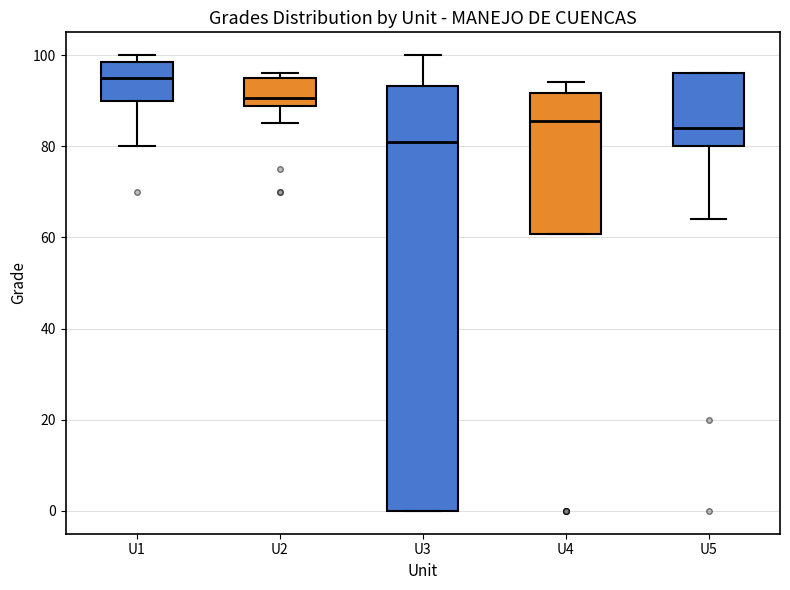

Reading left to right, read every box against the y-axis: the position of its median line, the range the box covers, and the ends of its whiskers. The values are not printed on the chart, so give them approximately, as read against the axis.

U1: median 96, box 90 to 98, whiskers 80 to 100
U2: median 90, box 88 to 96, whiskers 86 to 96 (just above the box's upper edge)
U3: median 82, box 0 to 94, whiskers 0 to 100
U4: median 86, box 60 to 92, whiskers 60 to 94
U5: median 84, box 80 to 96, whiskers 64 to 96